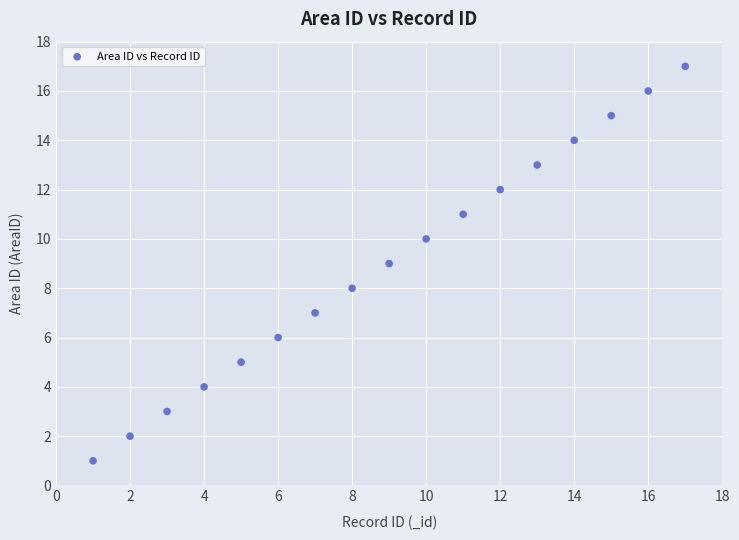

What is the range of X values (max minus min)?

16